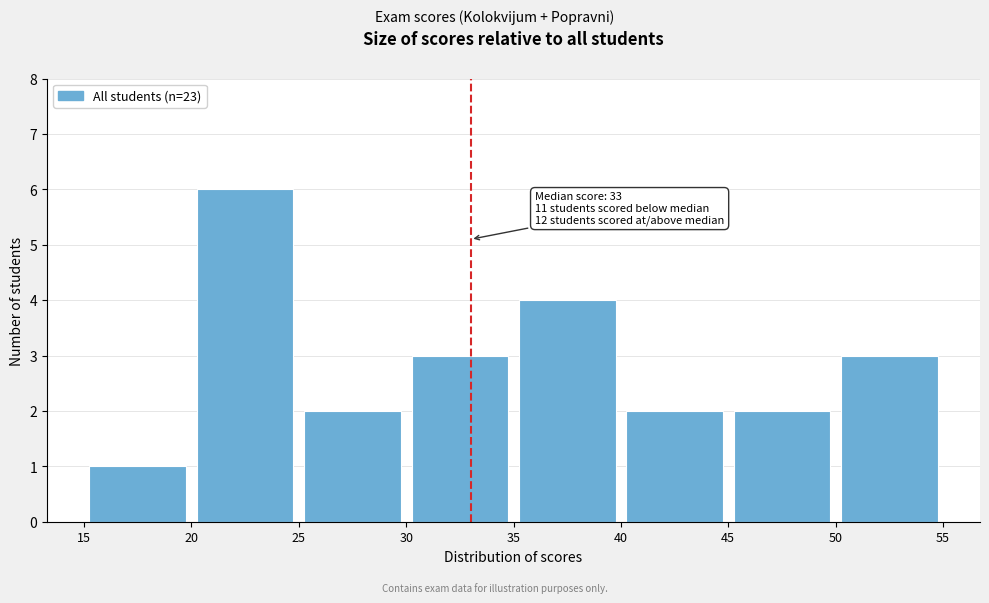

Which range on the x-axis has the tallest bar?

20 to 25